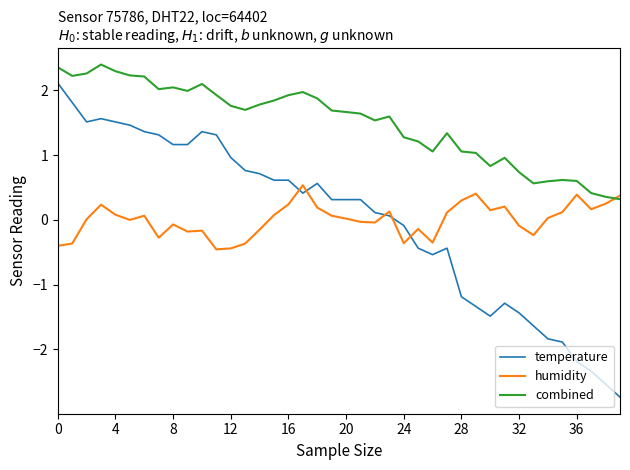

Which series has the largest total across all categories?

combined